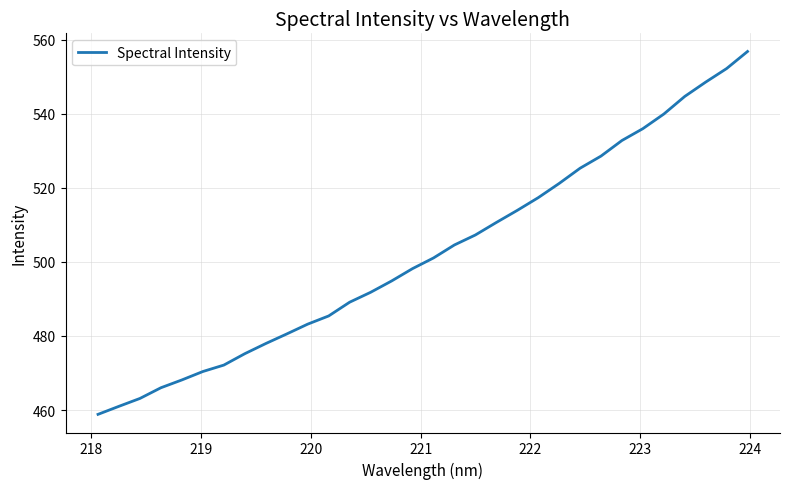

Is this an area chart (filled region under the line)?

No